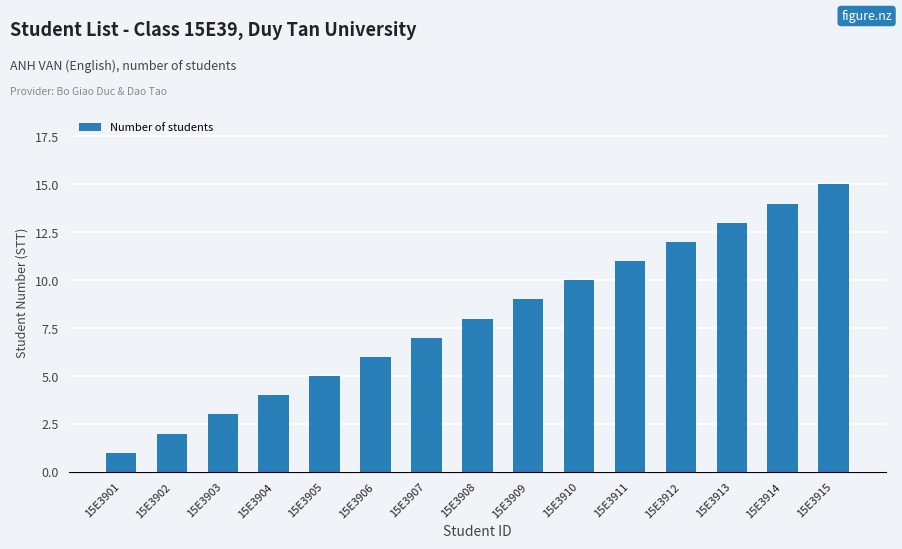

How many series are shown in this chart?

1